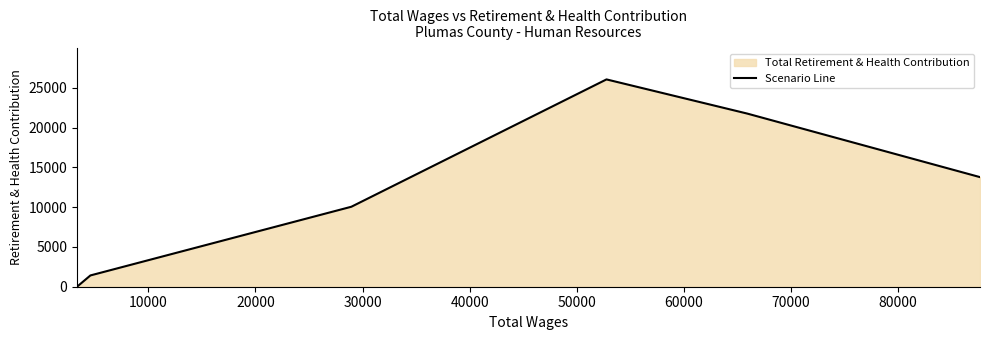

True or false: there are more than 1 points higher than both neighbors.

False